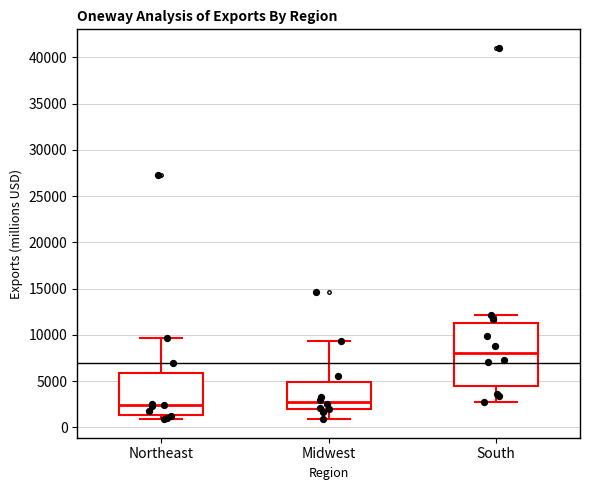

Reading left to right, read every box against the y-axis: the position of its median line, the range the box covers, and the ends of its whiskers. The values are not printed on the chart, so give them approximately, as read against the axis.

Northeast: median 2500, box 1500 to 6000, whiskers 1000 to 9500
Midwest: median 3000, box 2000 to 5000, whiskers 1000 to 9500
South: median 8000, box 4500 to 11500, whiskers 3000 to 12000